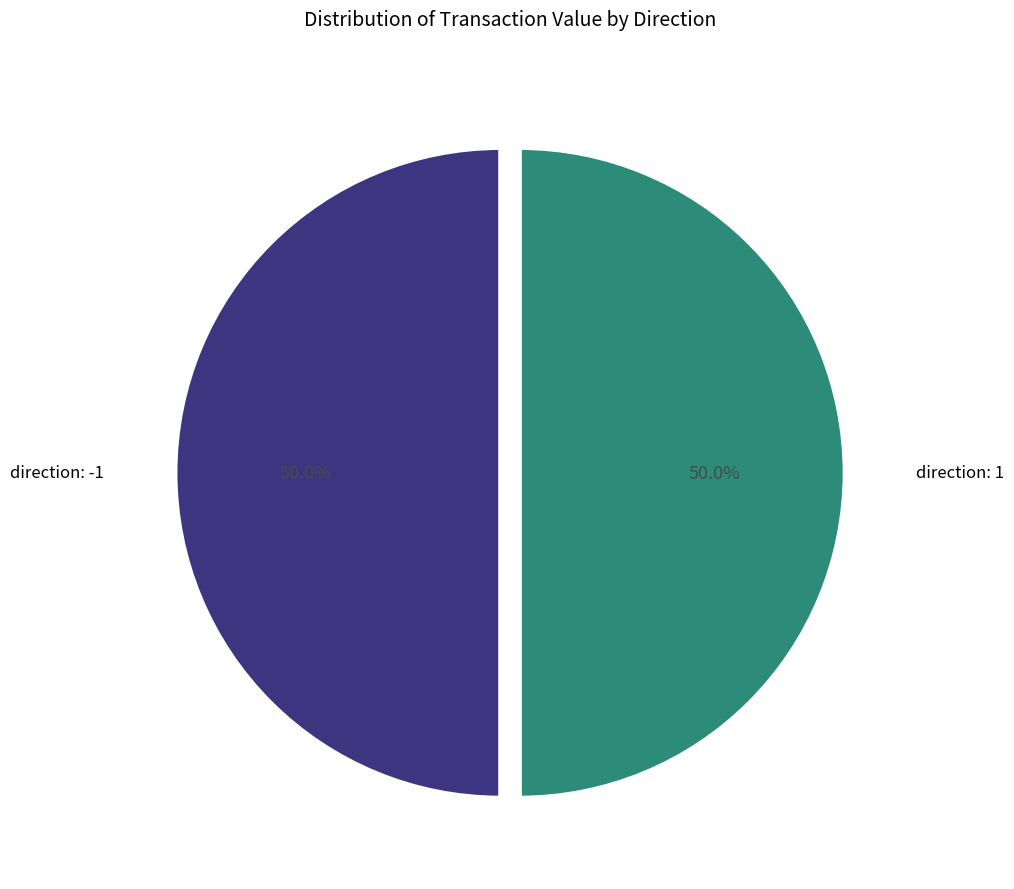

Combined, what portion of the pie is direction: 1 and direction: -1?

100.0%